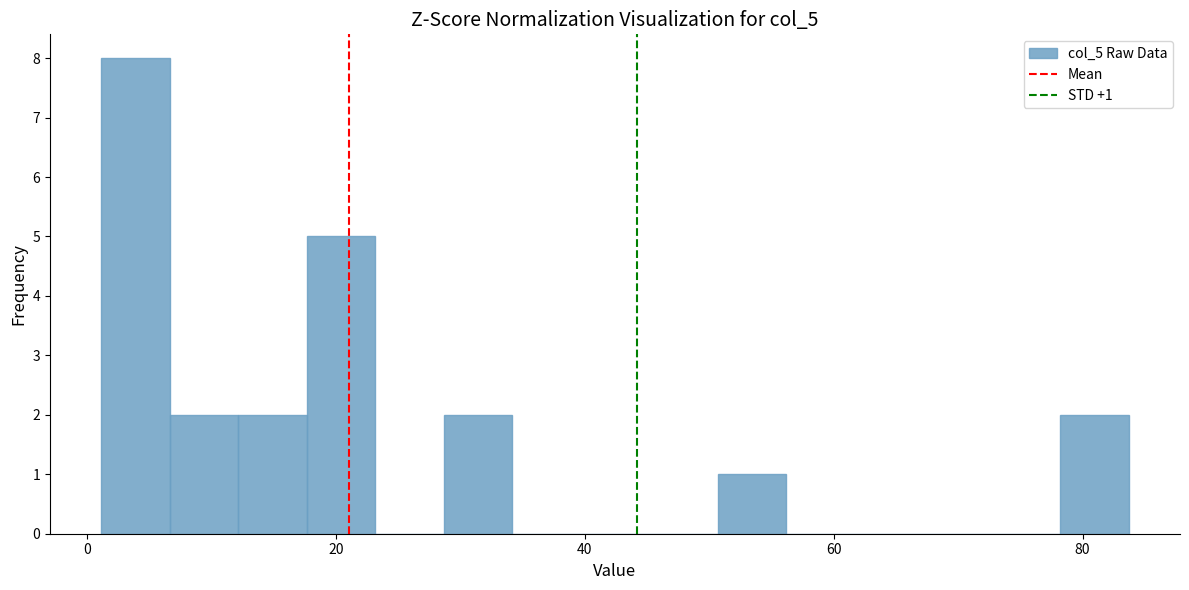

Read against the x-axis, roughly where is the centre of the tallest bar?

4